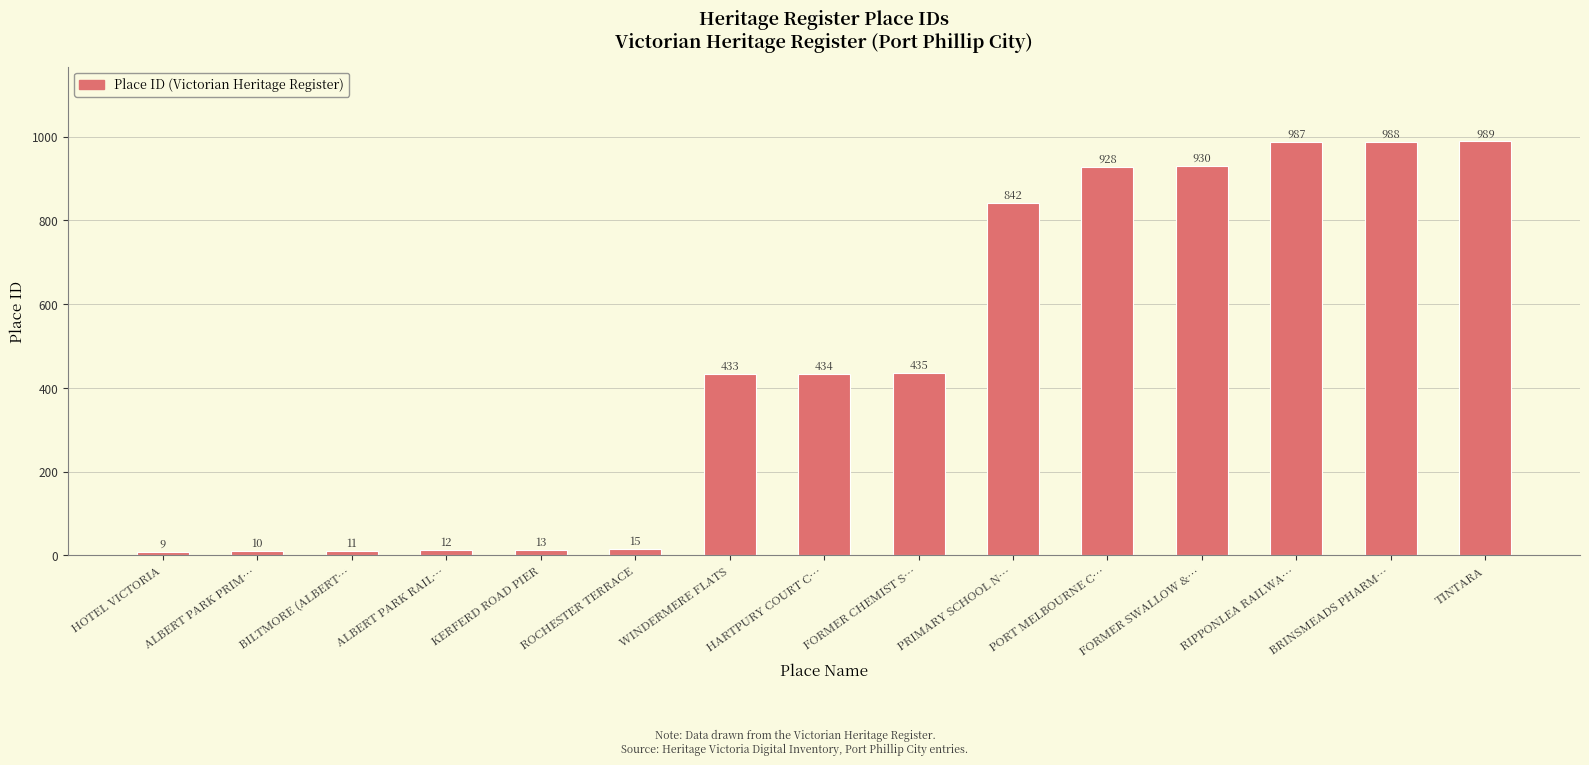

Rank the categories by value from lowest to highest.

HOTEL VICTORIA, ALBERT PARK PRIM…, BILTMORE (ALBERT…, ALBERT PARK RAIL…, KERFERD ROAD PIER, ROCHESTER TERRACE, WINDERMERE FLATS, HARTPURY COURT C…, FORMER CHEMIST S…, PRIMARY SCHOOL N…, PORT MELBOURNE C…, FORMER SWALLOW &…, RIPPONLEA RAILWA…, BRINSMEADS PHARM…, TINTARA